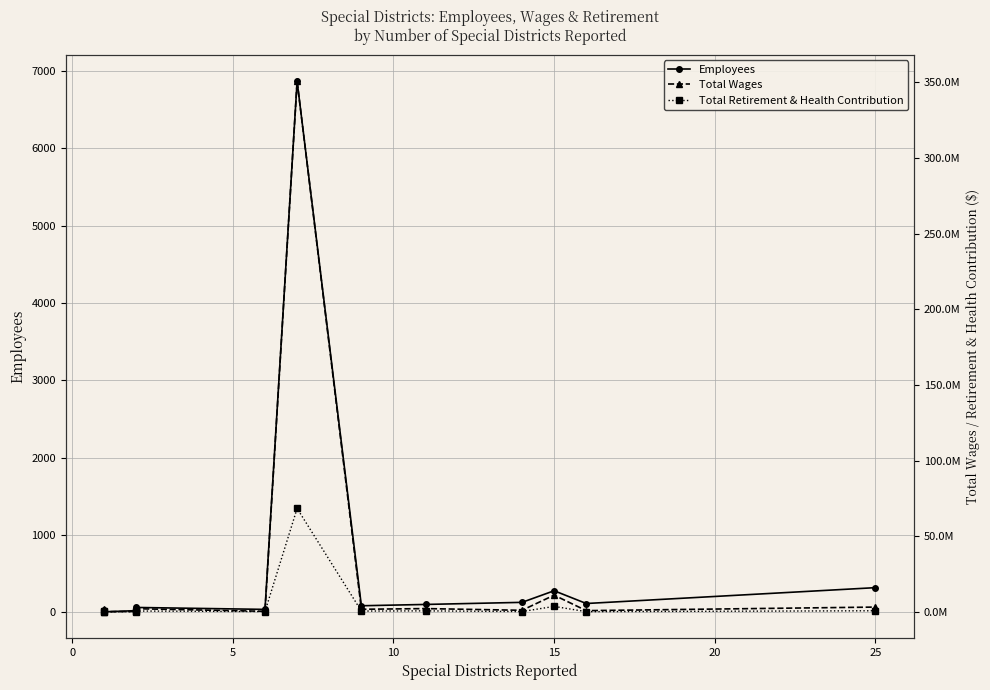

True or false: Total Wages has more than 0 points higher than both neighbors.

True